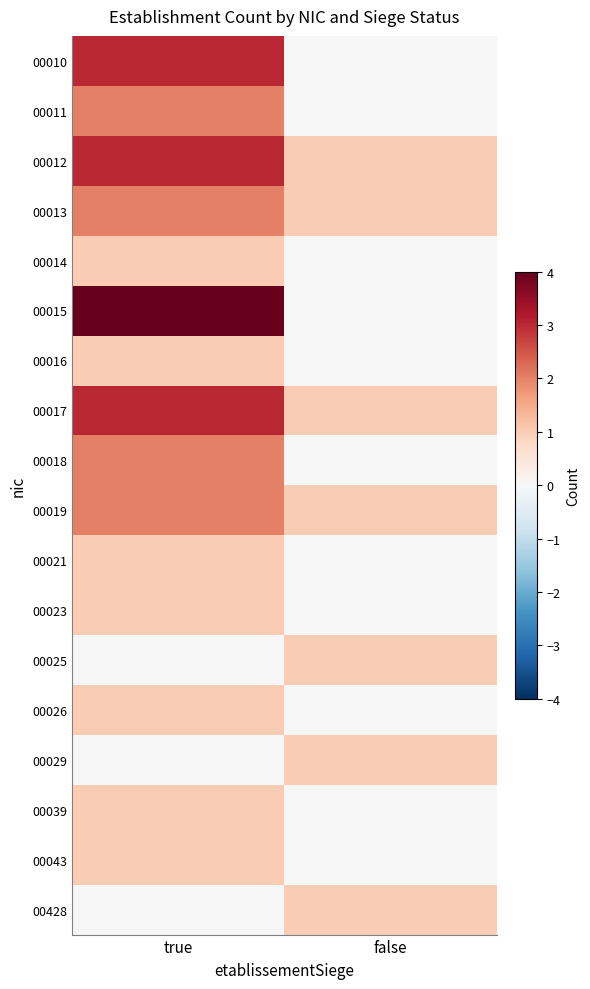

Reading left to right, list all the values displayed in this chart.

00010: true=3	false=0
00011: true=2	false=0
00012: true=3	false=1
00013: true=2	false=1
00014: true=1	false=0
00015: true=4	false=0
00016: true=1	false=0
00017: true=3	false=1
00018: true=2	false=0
00019: true=2	false=1
00021: true=1	false=0
00023: true=1	false=0
00025: true=0	false=1
00026: true=1	false=0
00029: true=0	false=1
00039: true=1	false=0
00043: true=1	false=0
00428: true=0	false=1